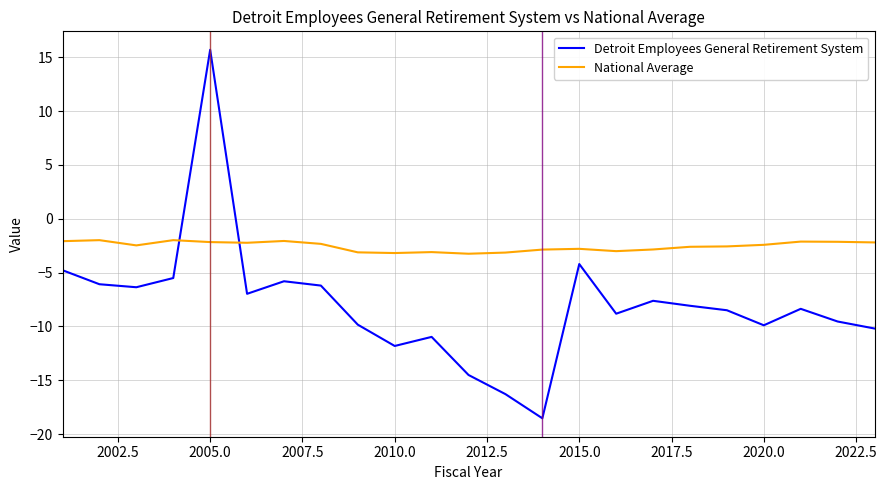

List the series in order of their peak value, lowest first.

National Average, Detroit Employees General Retirement System